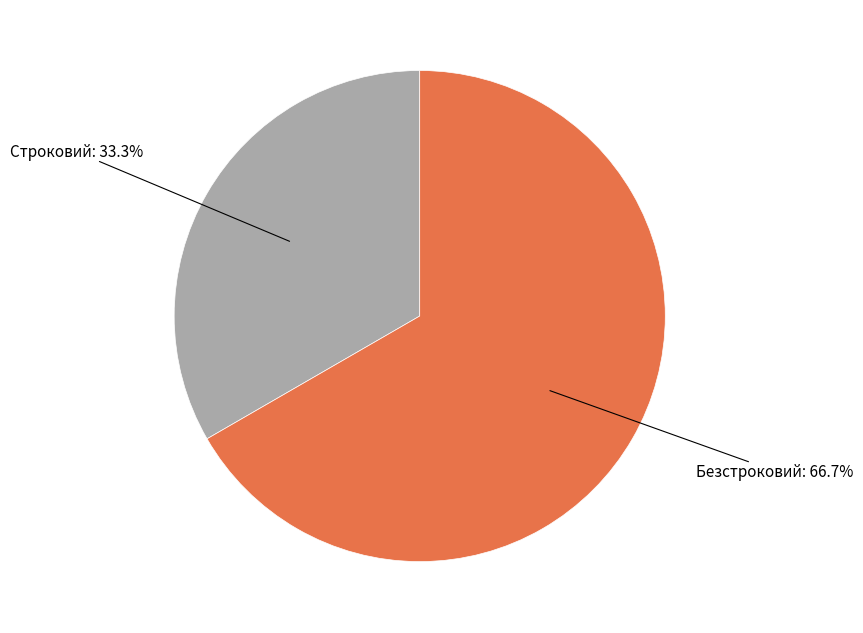

Is there a majority slice in this chart?

Yes